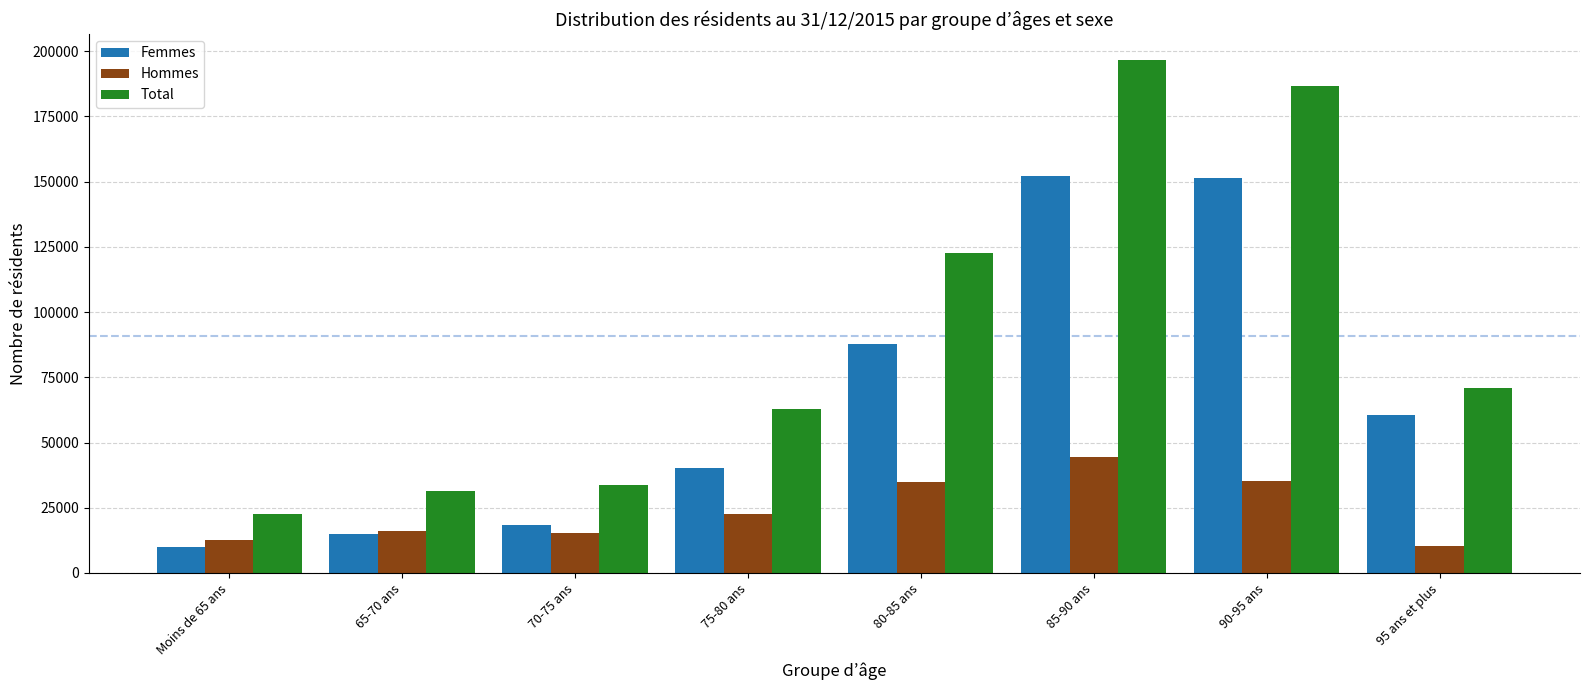

The Femmes series shows 40057 at 75-80 ans. True or false?

True